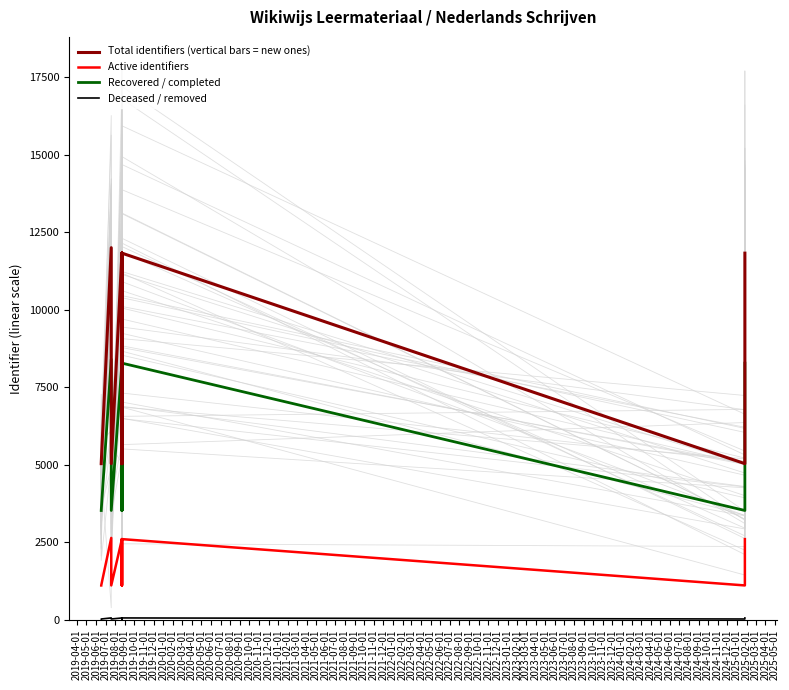

Which series has the widest spread of values?

Total identifiers (vertical bars = new ones)